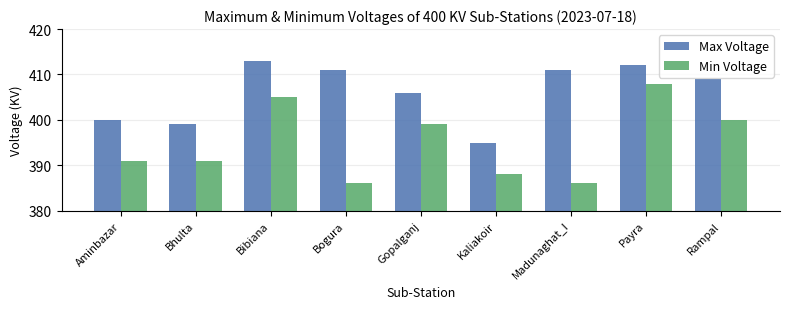

What is the sum of the Max Voltage values at Aminbazar and Payra?

812